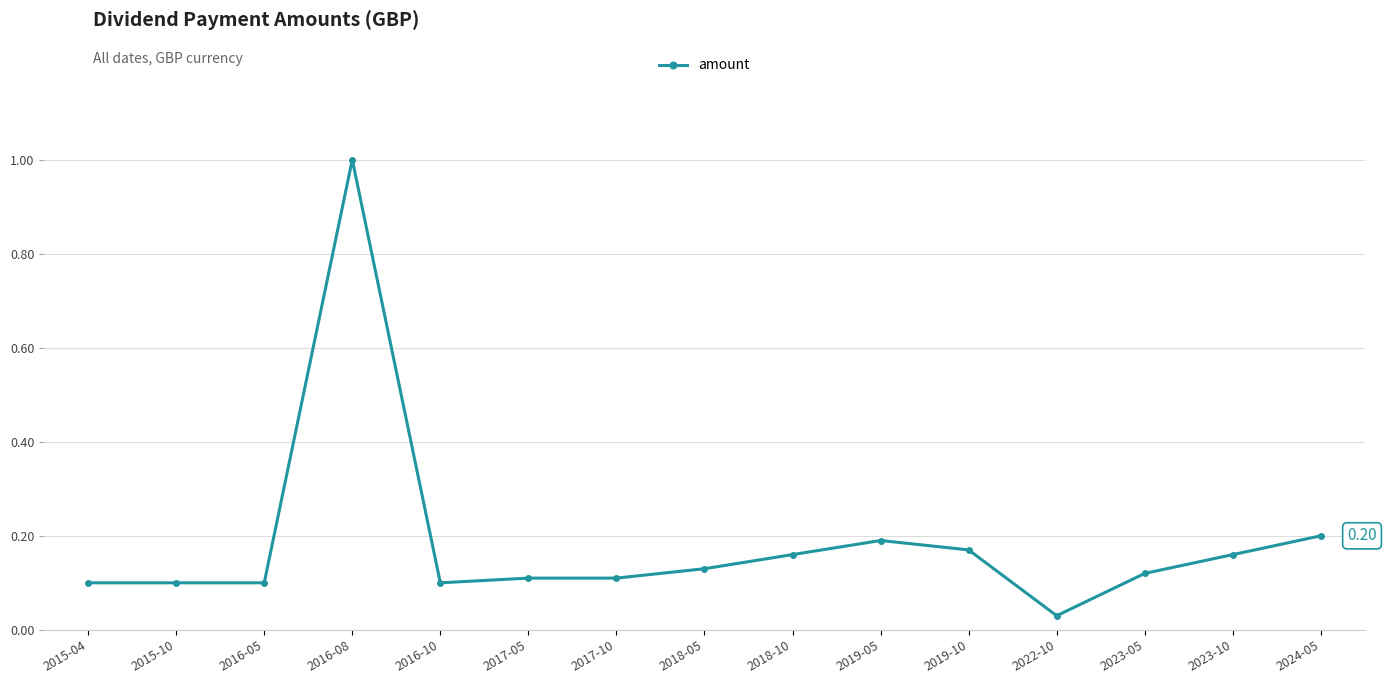

The chart shows a value of 0.1 at 2022-10. True or false?

False